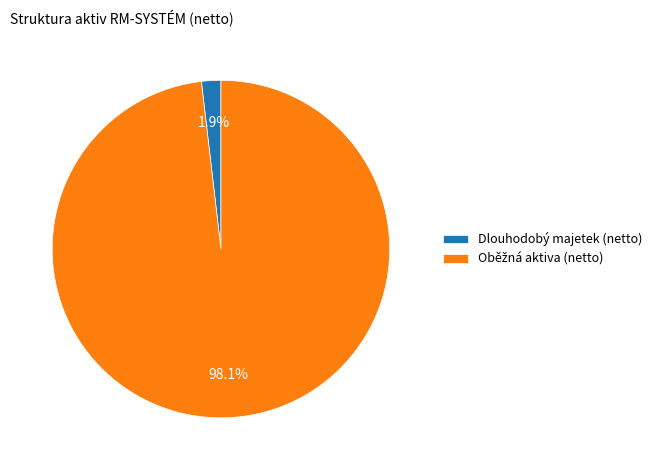

What is the smallest slice in the pie chart?

Dlouhodobý majetek (netto)